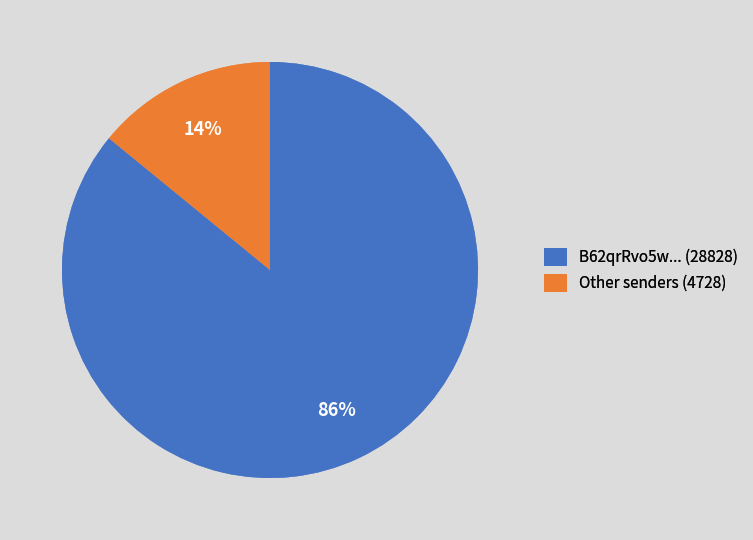

Is there any slice that represents more than half of the pie?

Yes